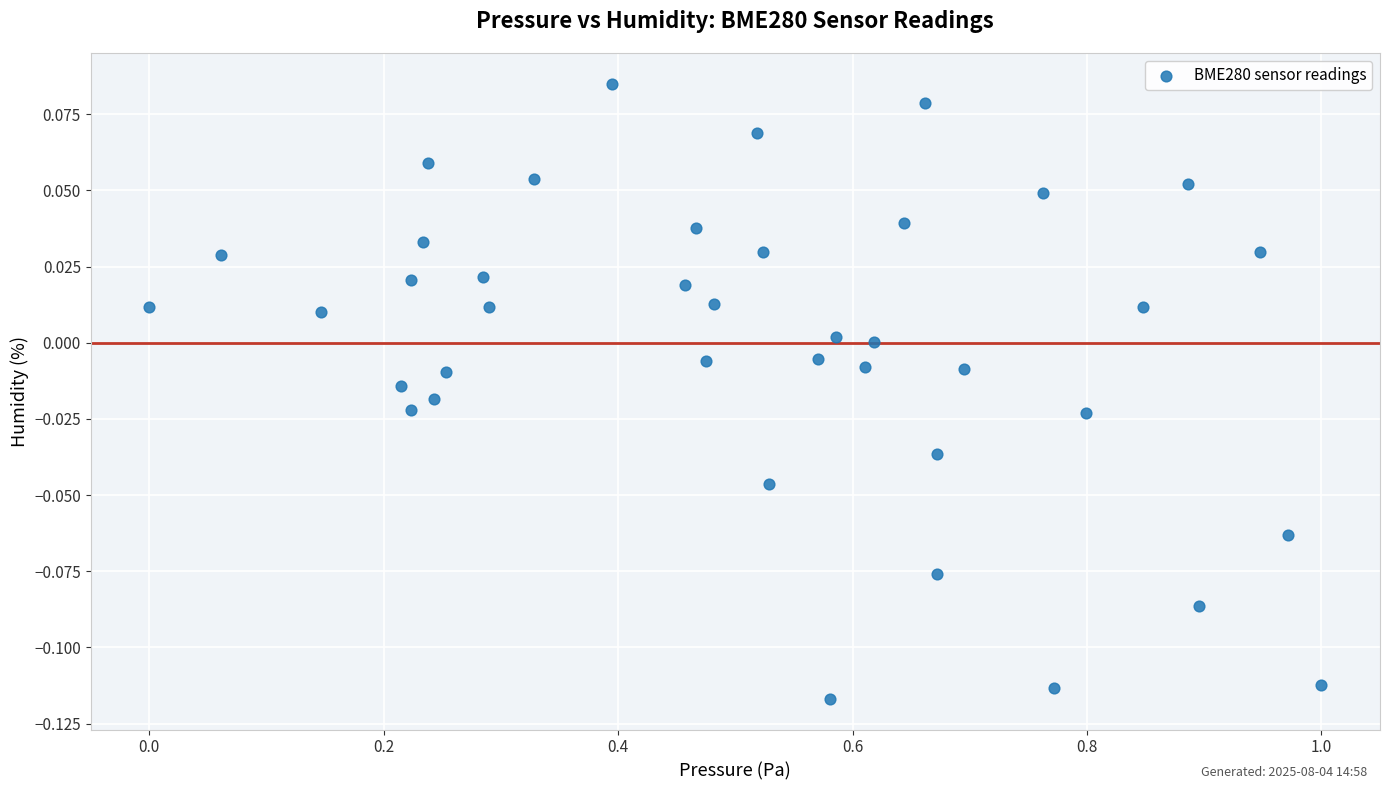

What is the range of X values (max minus min)?

1.0